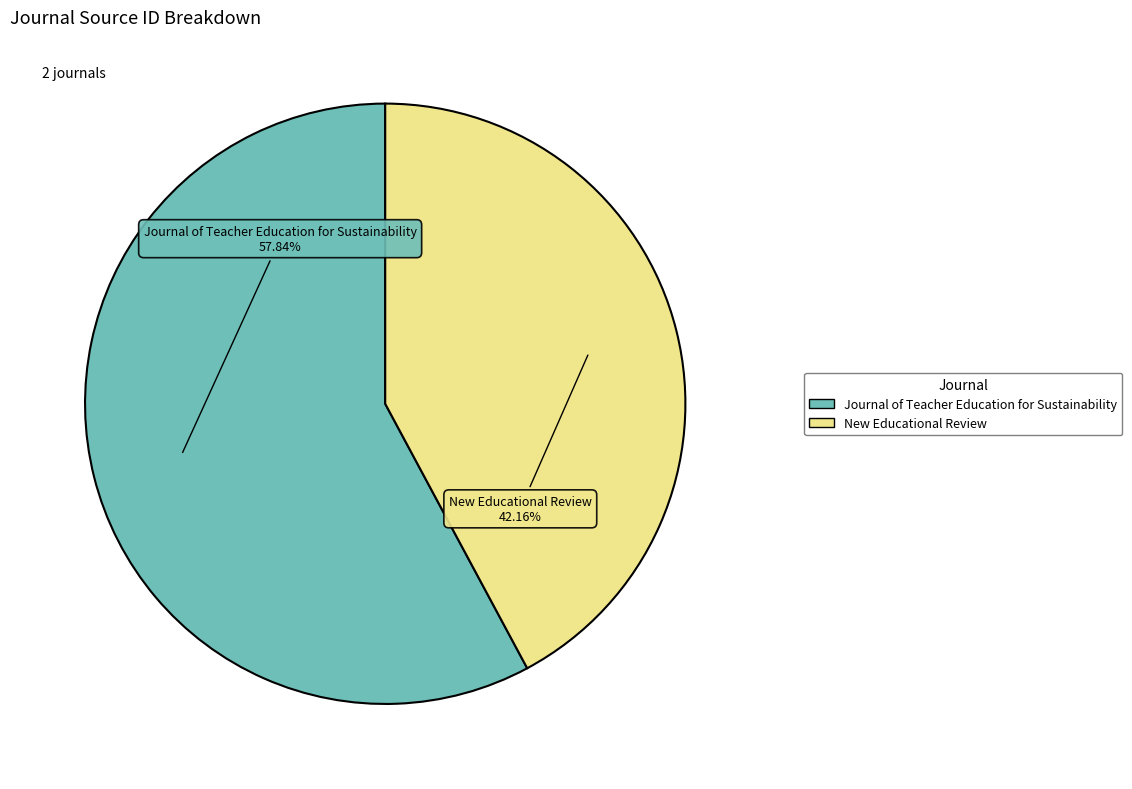

Is the sum of New Educational Review and Journal of Teacher Education for Sustainability greater than half?

Yes